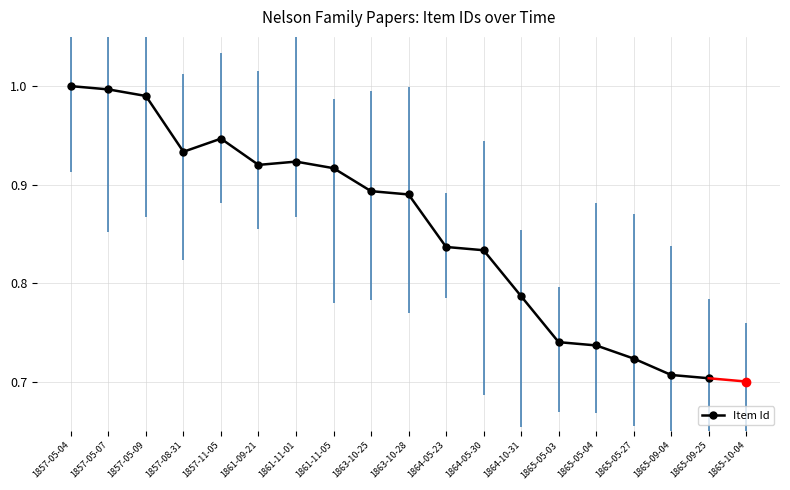

What is the label of the 8th point from the right?

1864-05-23